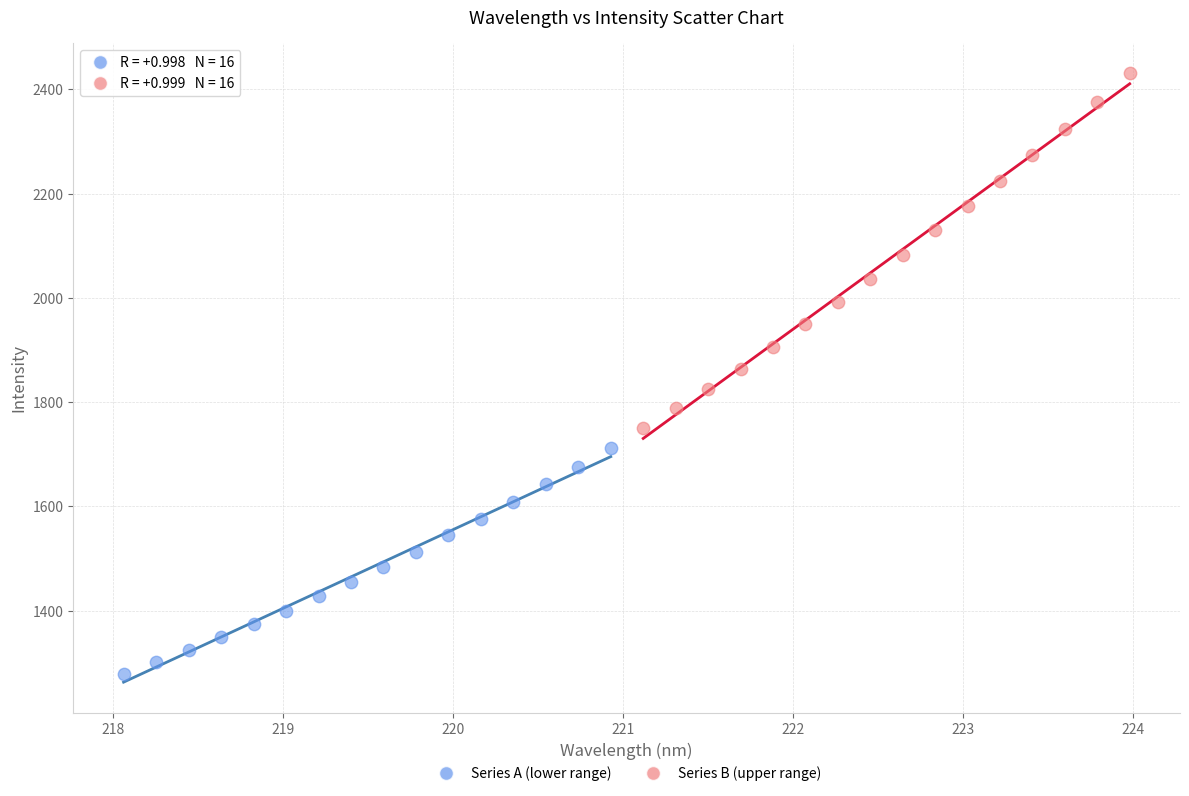

Which series has the largest Y range (max minus min)?

Series B (upper range)